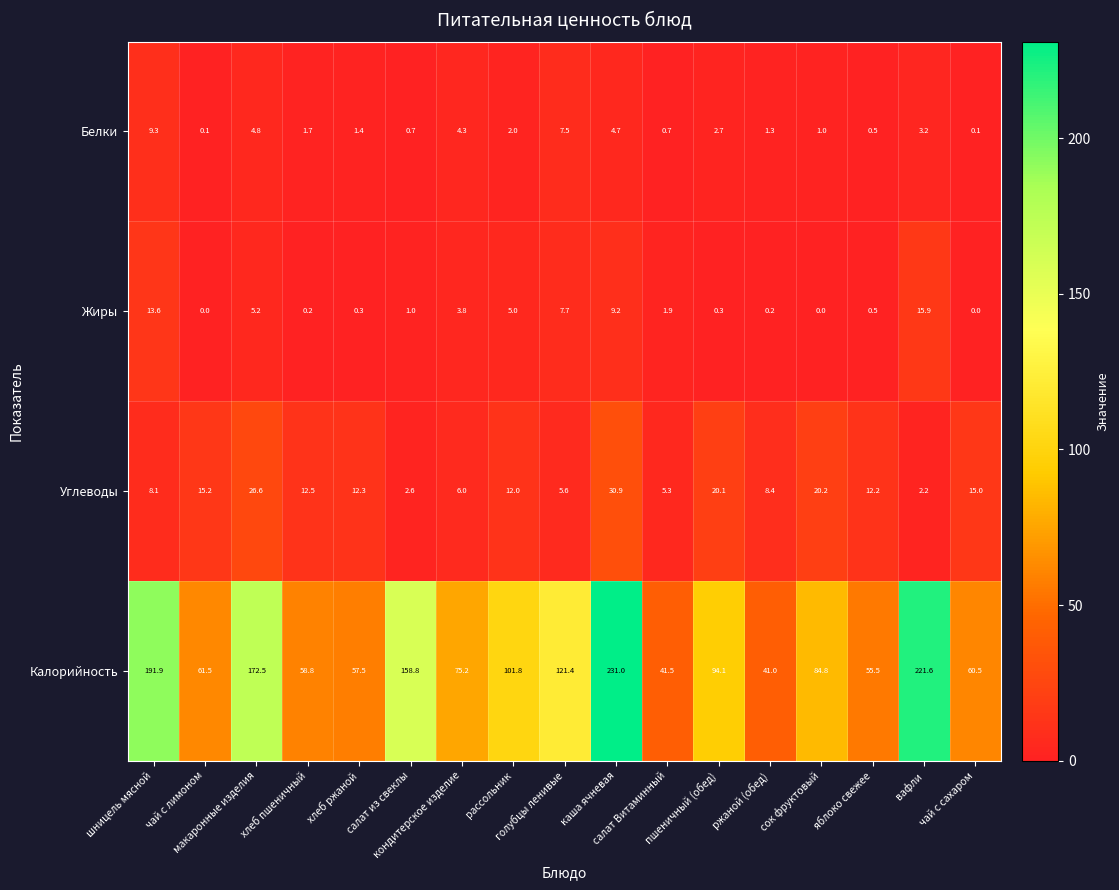

How many distinct data groups are displayed?

4